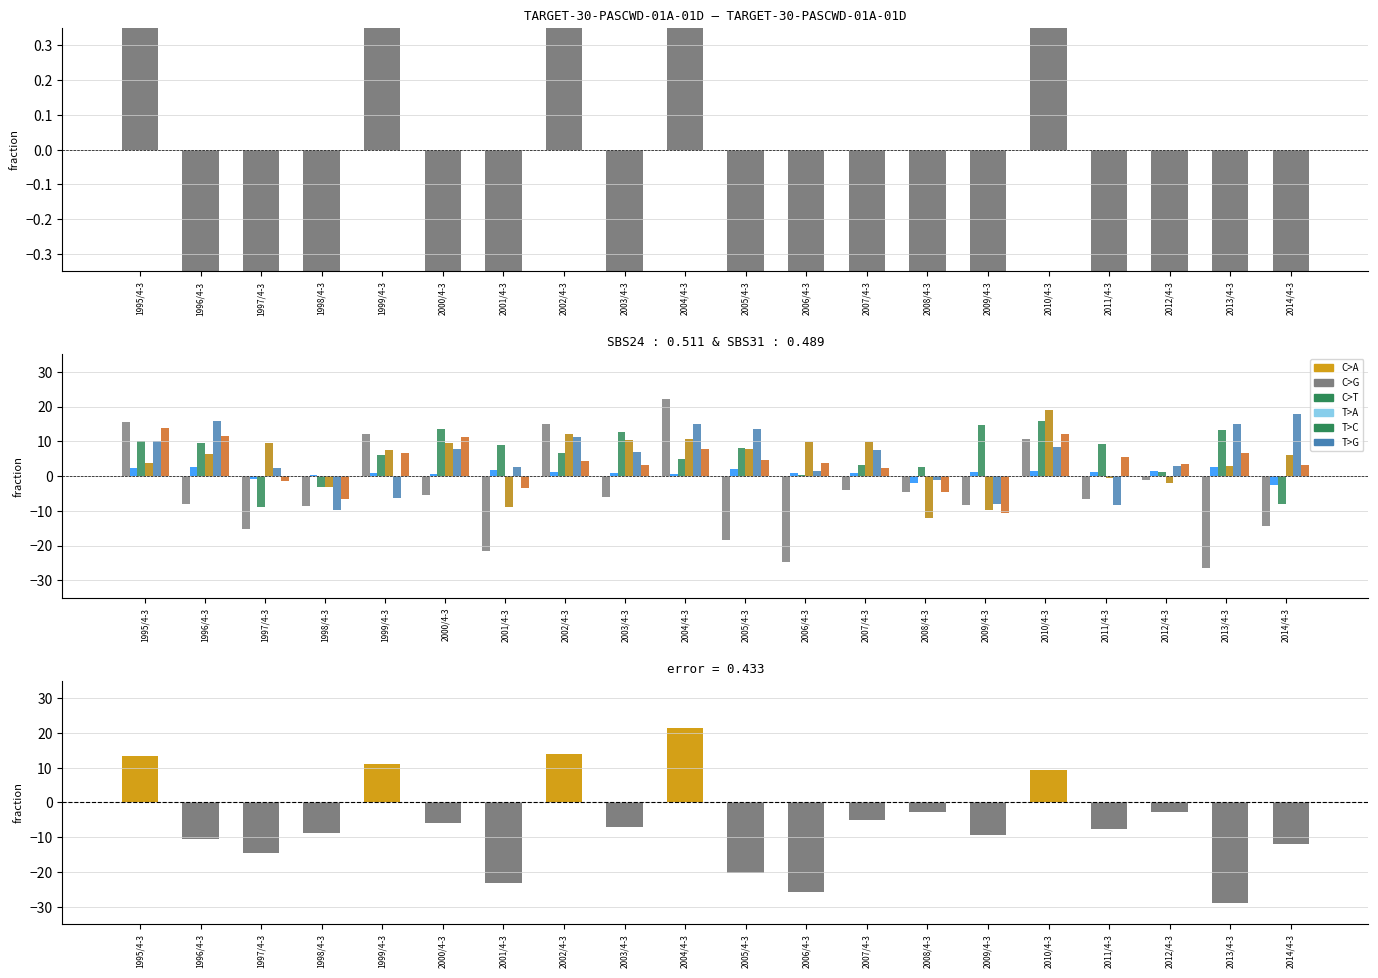

Between 2008/4-3 and 1996/4-3, which is larger?

2008/4-3